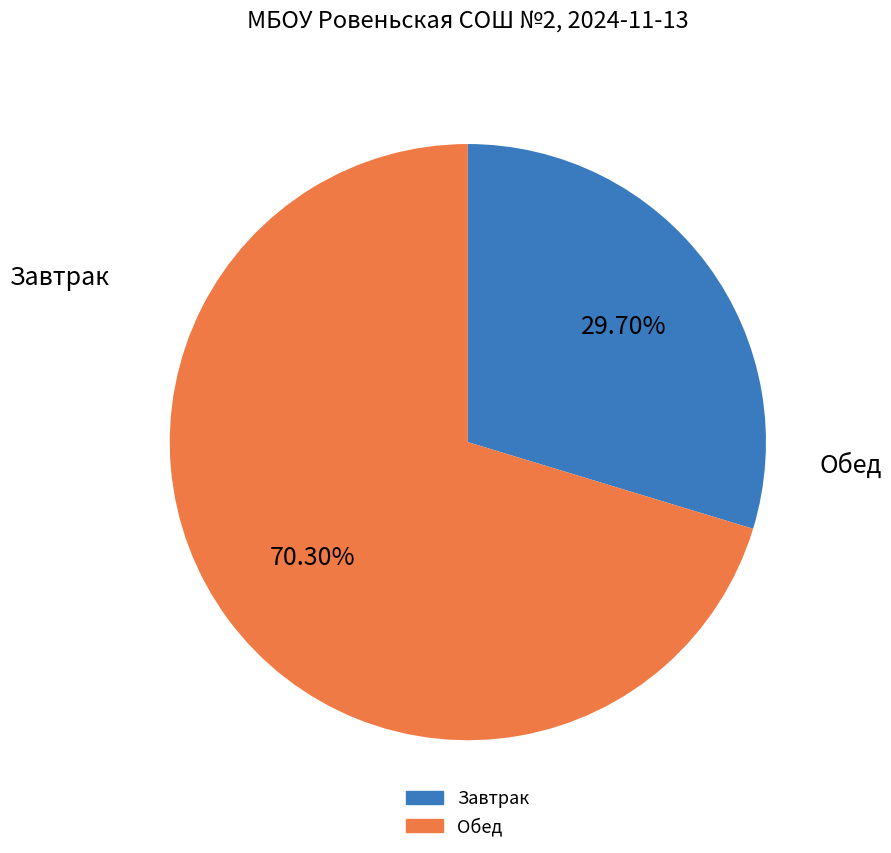

How many slices are in this pie chart?

2